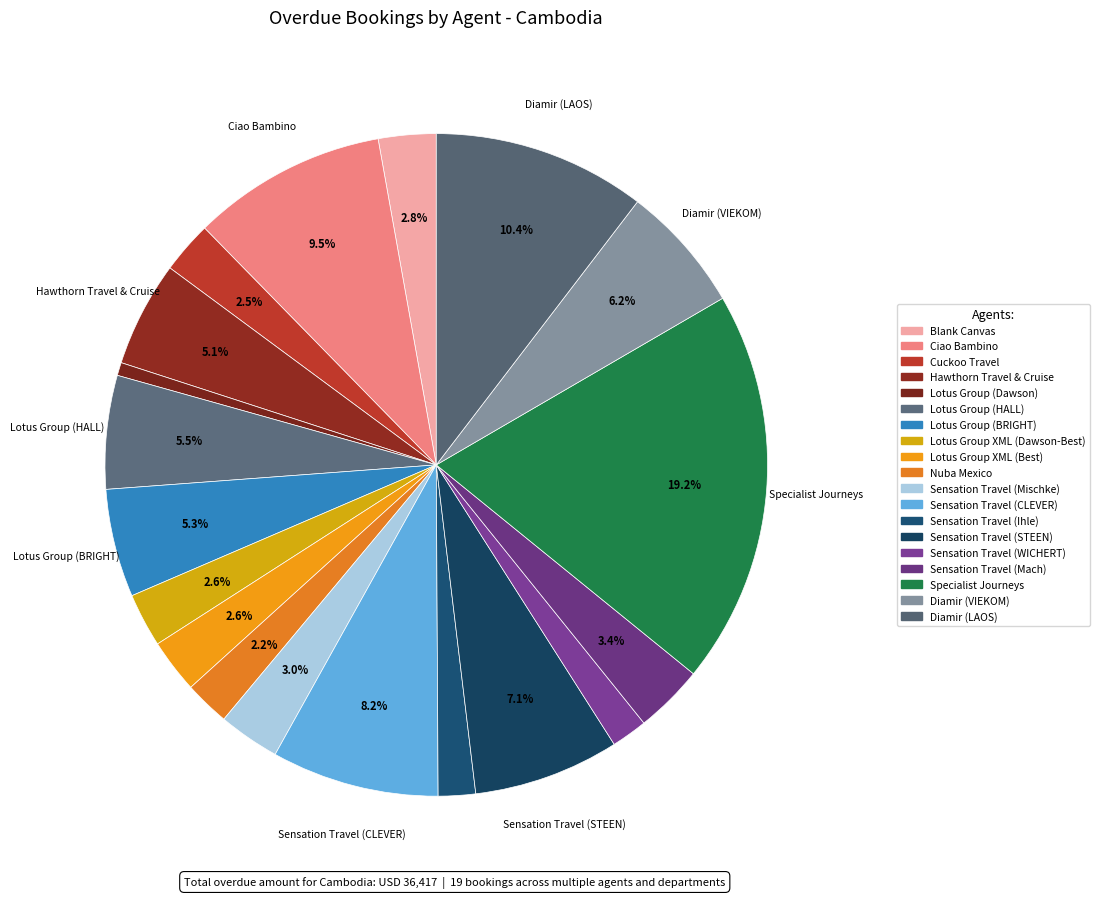

What is the change in value from Lotus Group XML (Best) to Sensation Travel (Ihle)?

-296